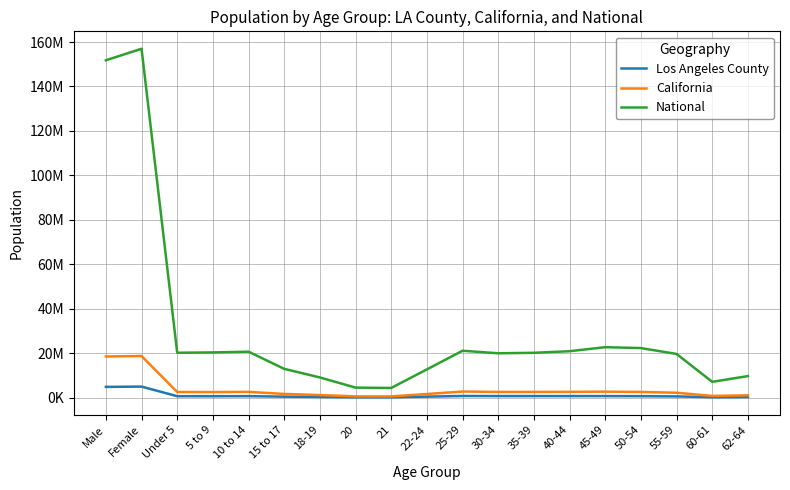

Does the chart display data point markers on the line(s)?

No